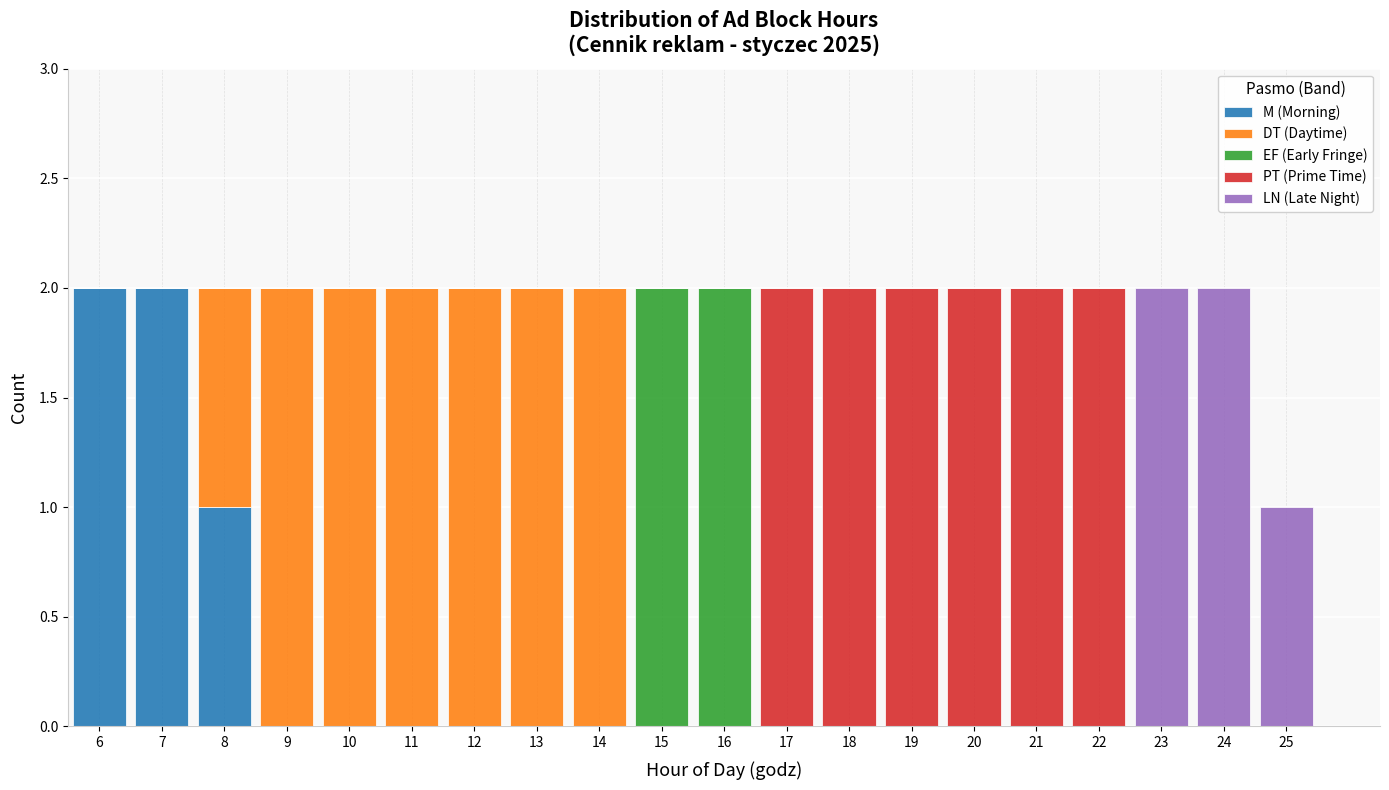

Reading left to right, transcribe this chart: for each stacked bar, give the range it covers on the x-axis and its total height. The values are not printed on the chart, so give them approximately, as read against the axis.

5.5 to 6.5: 2
6.5 to 7.5: 2
7.5 to 8.5: 2
8.5 to 9.5: 2
9.5 to 10.5: 2
10.5 to 11.5: 2
11.5 to 12.5: 2
12.5 to 13.5: 2
13.5 to 14.5: 2
14.5 to 15.5: 2
15.5 to 16.5: 2
16.5 to 17.5: 2
17.5 to 18.5: 2
18.5 to 19.5: 2
19.5 to 20.5: 2
20.5 to 21.5: 2
21.5 to 22.5: 2
22.5 to 23.5: 2
23.5 to 24.5: 2
24.5 to 25.5: 1